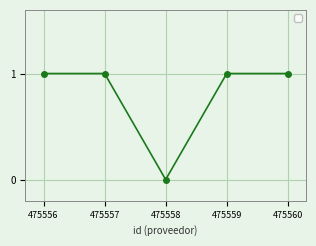

The chart shows a value of 1 at 475560. True or false?

True